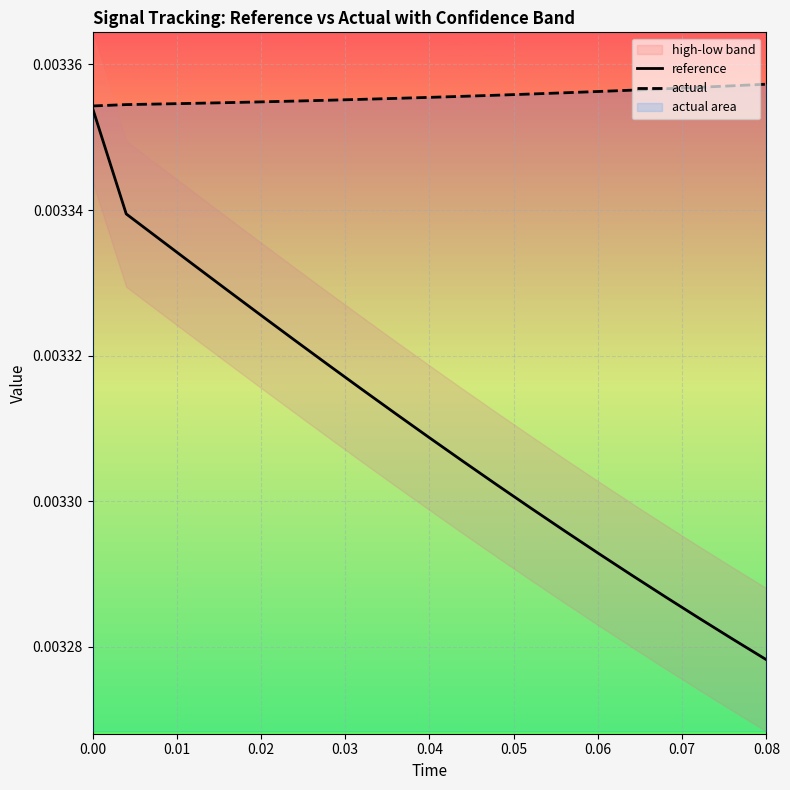

True or false: reference and actual intersect in this chart.

False